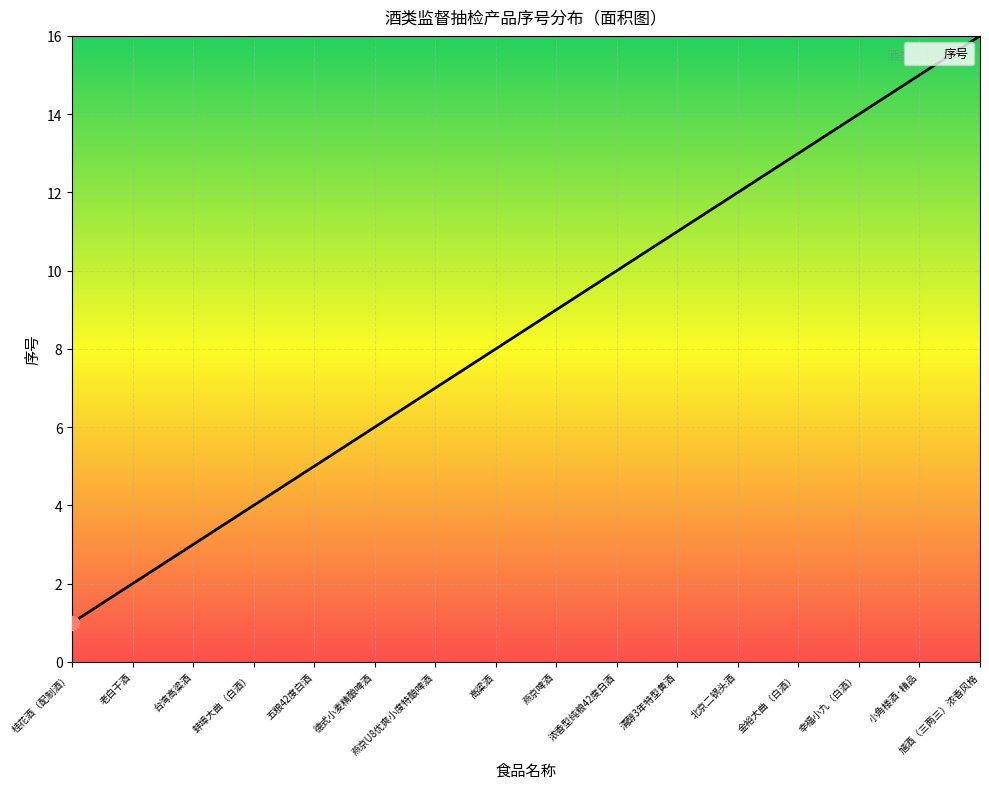

Count the number of data series in this chart.

1